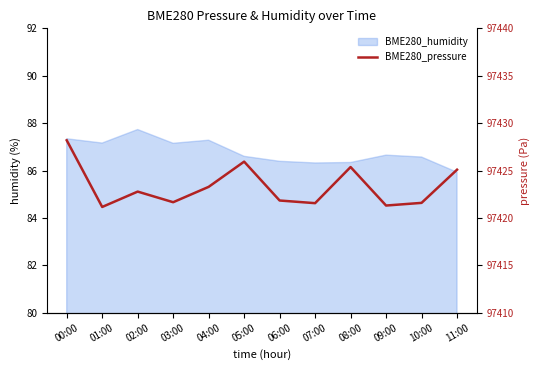

Reading right to left, what are all the values shown in this chart?

97425.1	97421.6	97421.3	97425.4	97421.6	97421.8	97425.9	97423.3	97421.7	97422.8	97421.2	97428.2